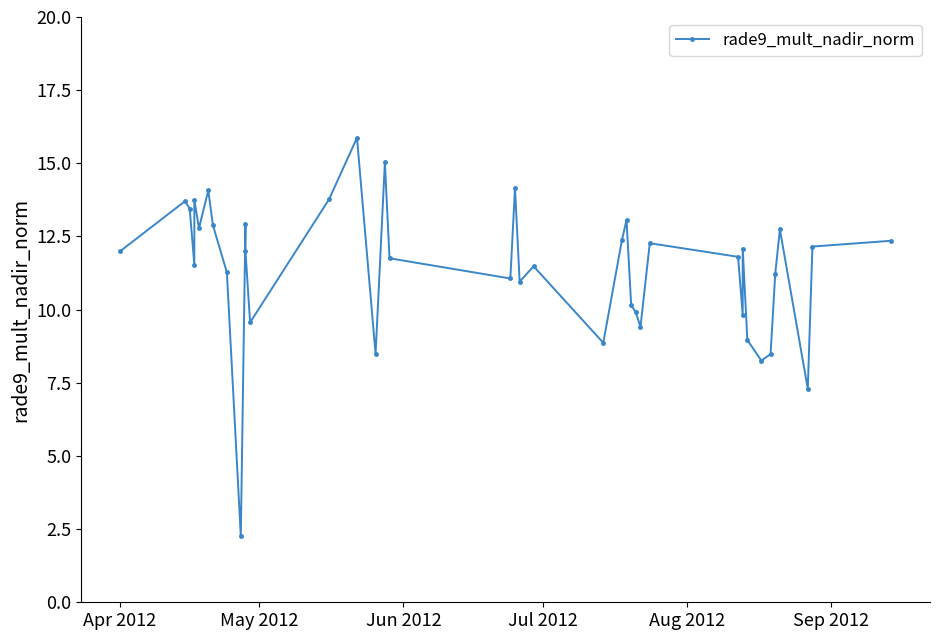

Is it true that the value at 18 is 16.1?

False